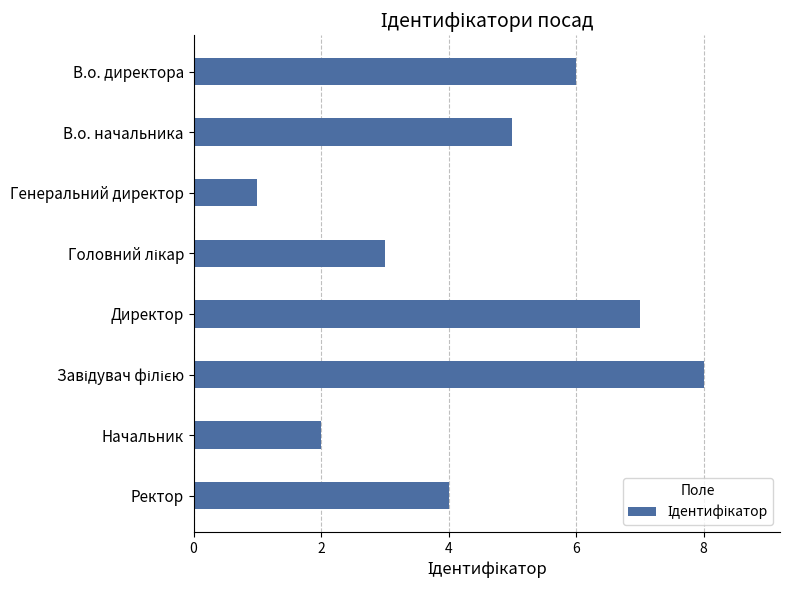

What is the ratio of the value at В.о. начальника to the value at Директор?

0.7